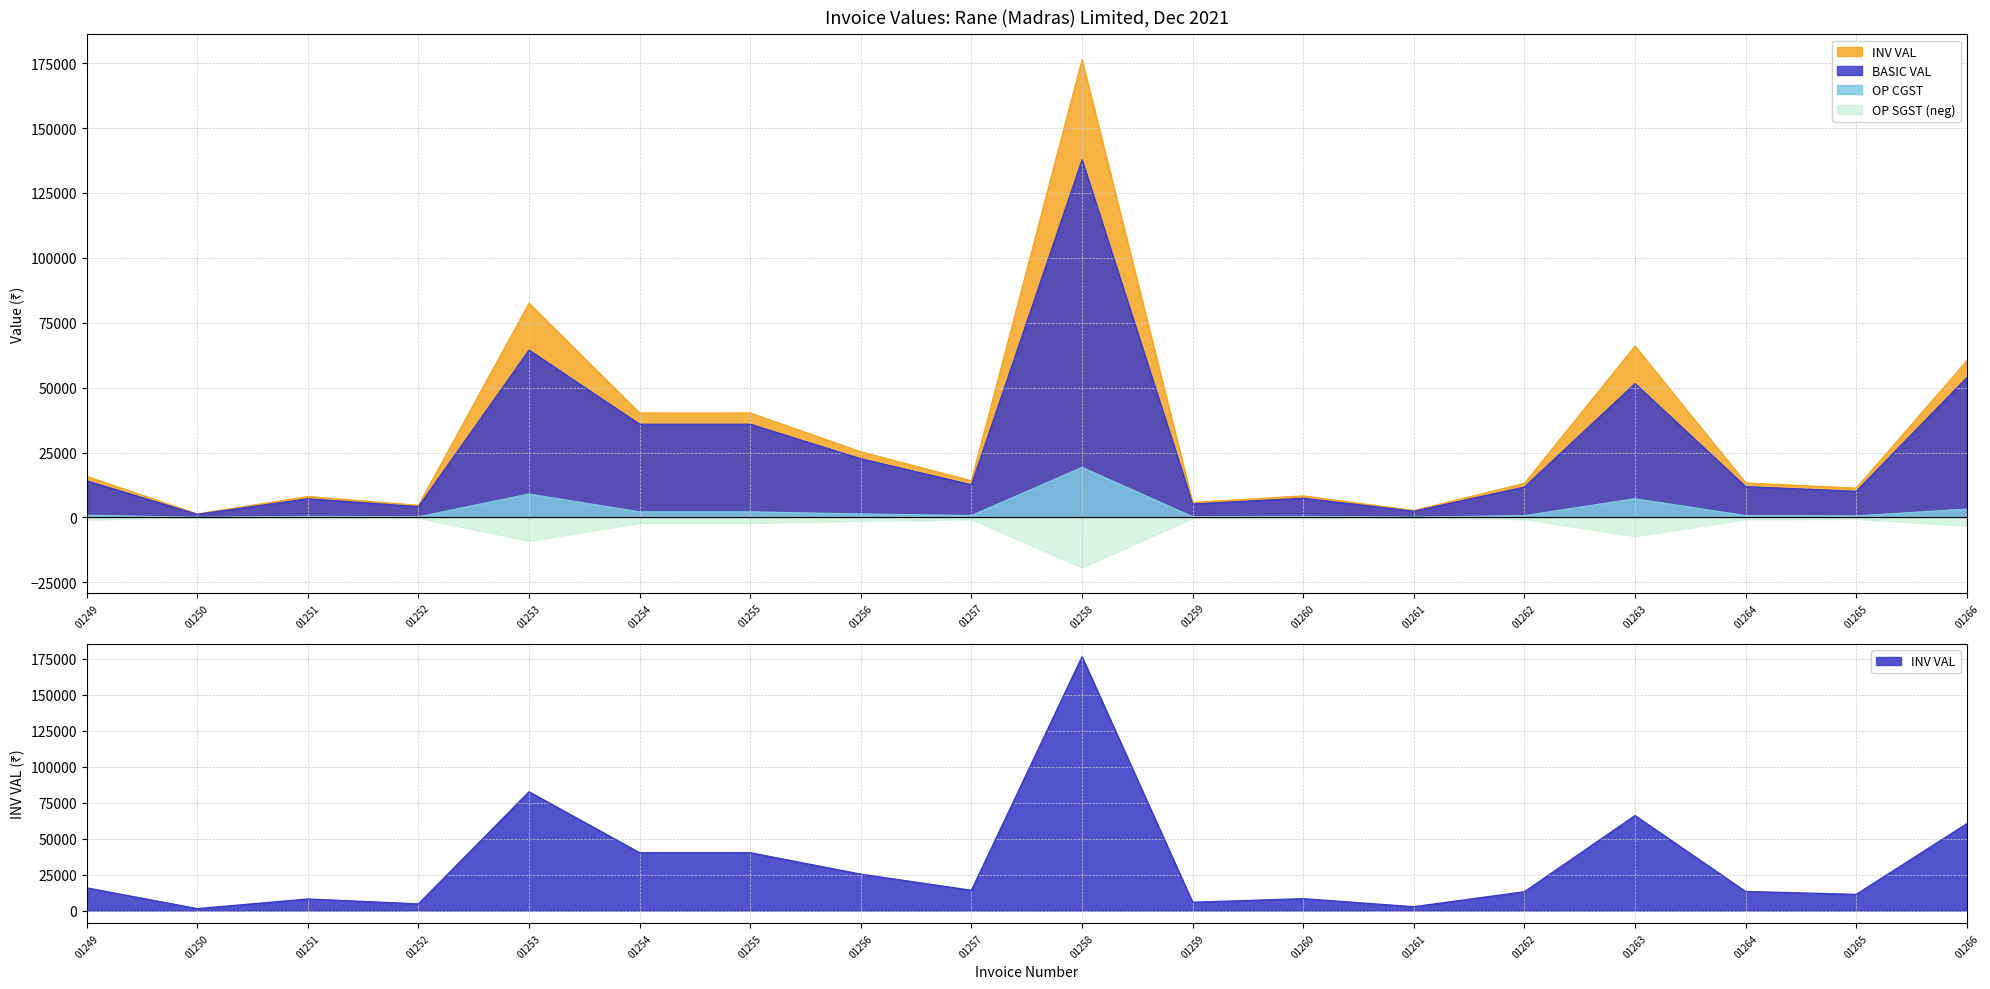

Is the value of OP CGST at 01249 greater than the value of INV VAL at 01263?

No